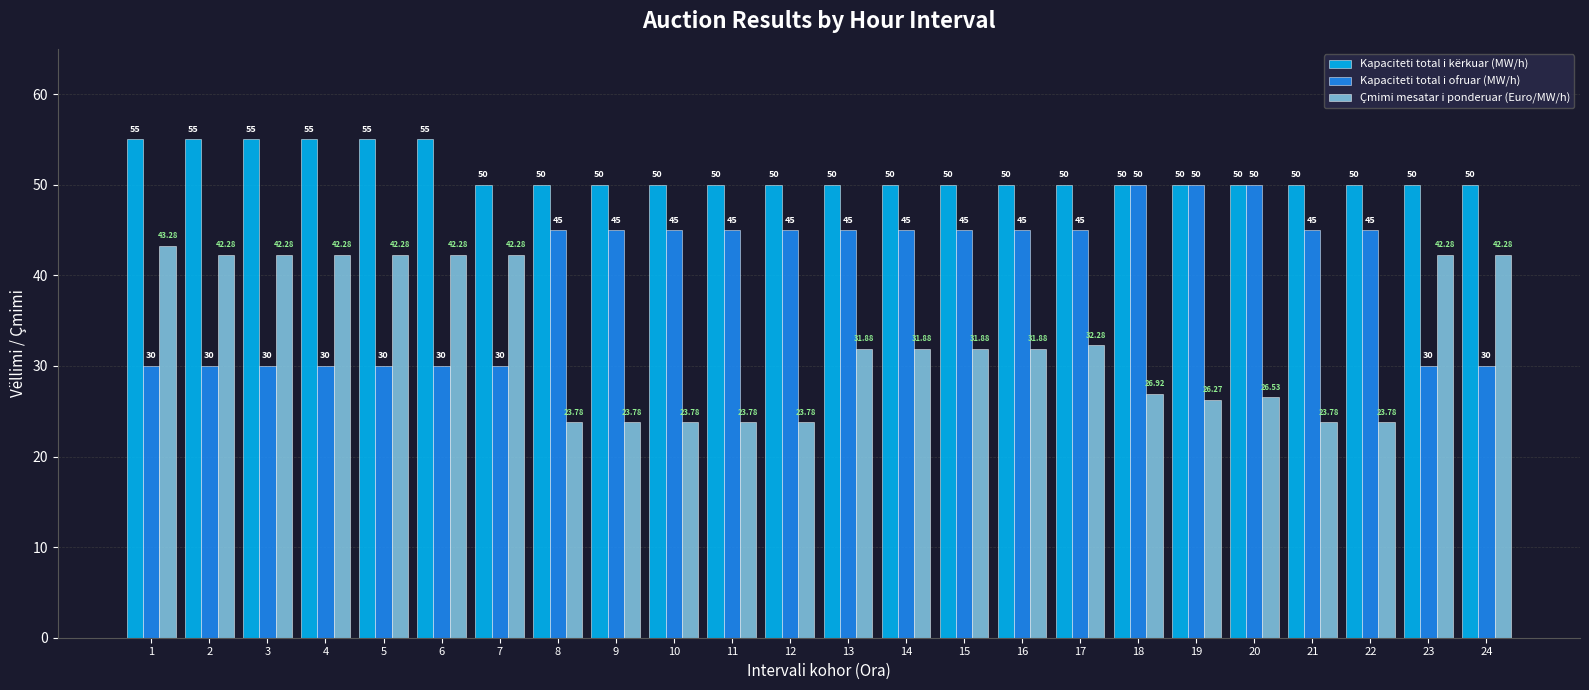

Reading left to right, transcribe all the data shown in this chart.

Kapaciteti total i kërkuar (MW/h): 1=55.0	2=55.0	3=55.0	4=55.0	5=55.0	6=55.0	7=50.0	8=50.0	9=50.0	10=50.0	11=50.0	12=50.0	13=50.0	14=50.0	15=50.0	16=50.0	17=50.0	18=50.0	19=50.0	20=50.0	21=50.0	22=50.0	23=50.0	24=50.0
Kapaciteti total i ofruar (MW/h): 1=30.0	2=30.0	3=30.0	4=30.0	5=30.0	6=30.0	7=30.0	8=45.0	9=45.0	10=45.0	11=45.0	12=45.0	13=45.0	14=45.0	15=45.0	16=45.0	17=45.0	18=50.0	19=50.0	20=50.0	21=45.0	22=45.0	23=30.0	24=30.0
Çmimi mesatar i ponderuar (Euro/MW/h): 1=43.3	2=42.3	3=42.3	4=42.3	5=42.3	6=42.3	7=42.3	8=23.8	9=23.8	10=23.8	11=23.8	12=23.8	13=31.9	14=31.9	15=31.9	16=31.9	17=32.3	18=26.9	19=26.3	20=26.5	21=23.8	22=23.8	23=42.3	24=42.3